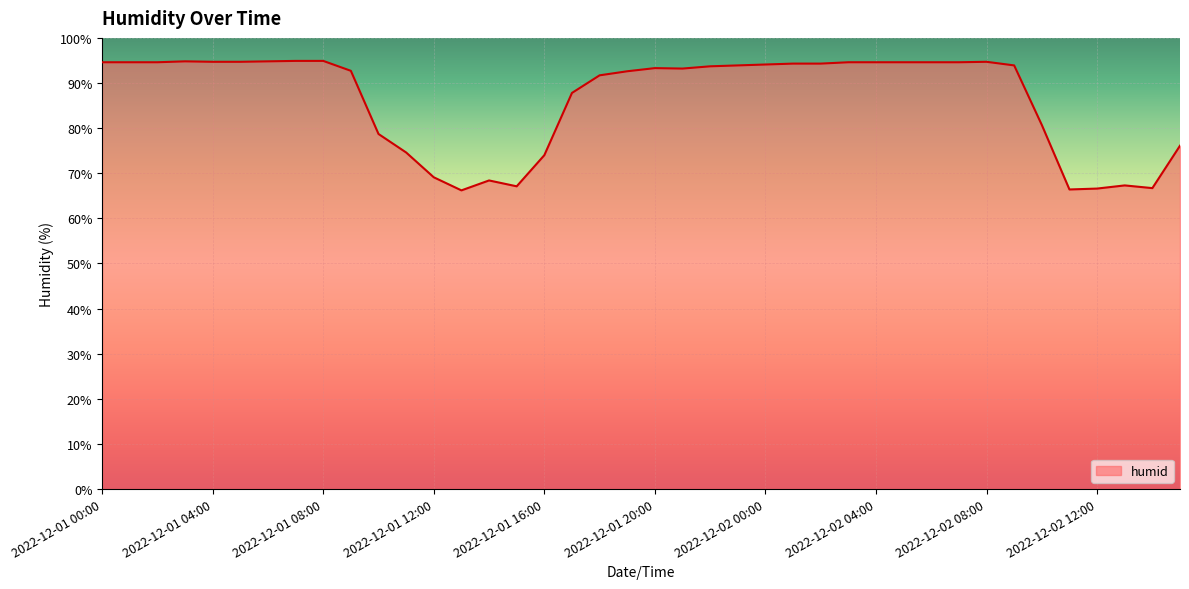

What is the difference between the maximum and minimum values?

28.7